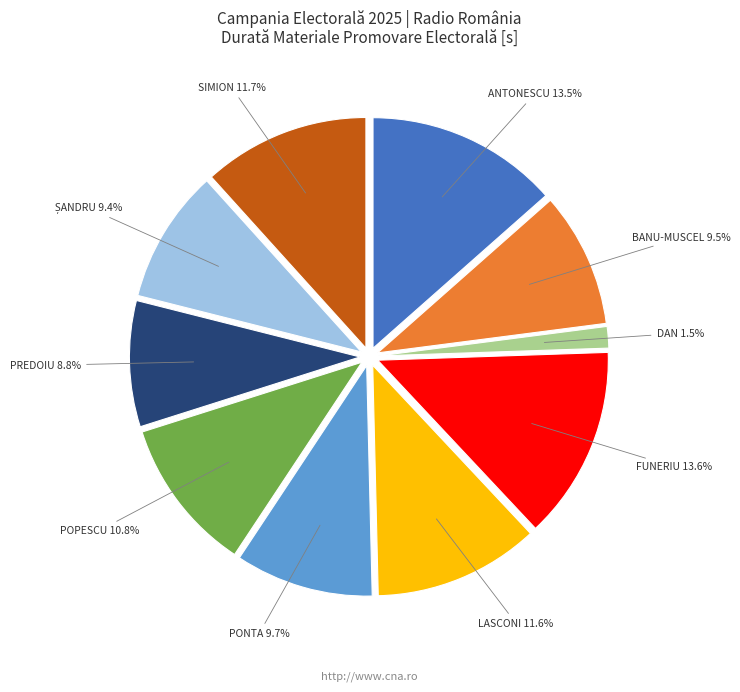

Which slice is the largest?

FUNERIU PETRU-DANIEL